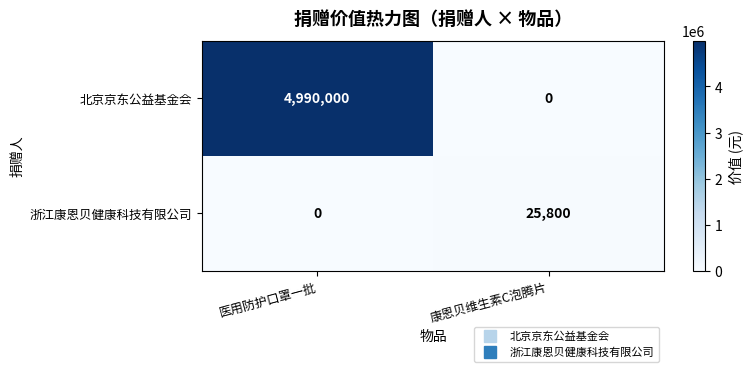

Reading left to right, transcribe all the data shown in this chart.

北京京东公益基金会: 4990000	0
浙江康恩贝健康科技有限公司: 0	25800